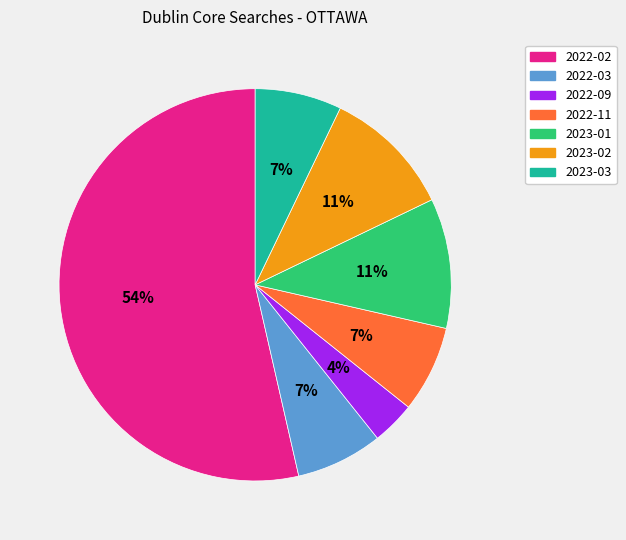

Which has a higher value, 2023-02 or 2022-03?

2023-02